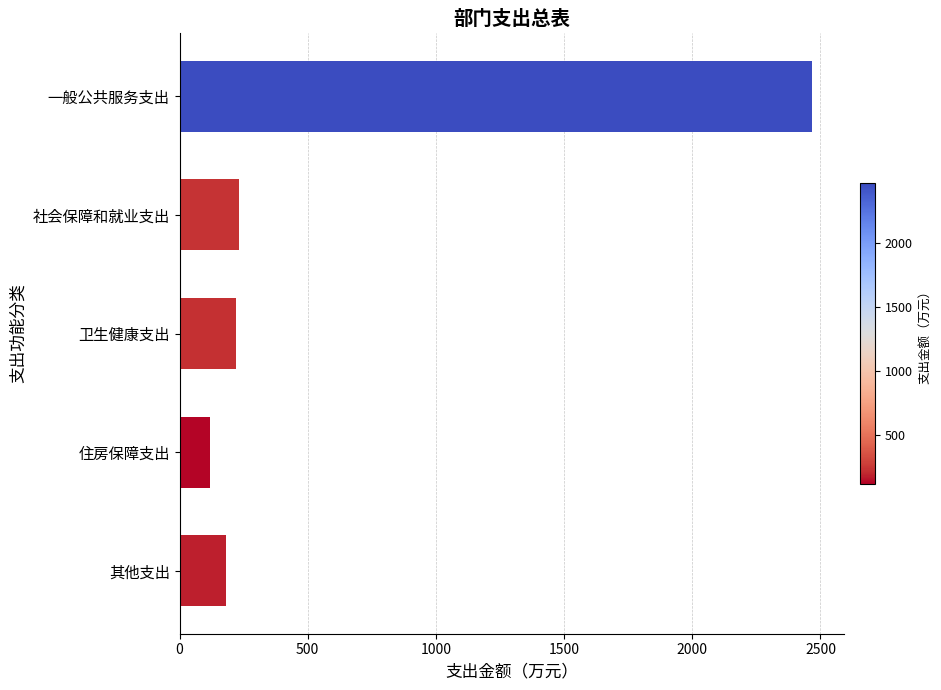

Which category has the lowest value across all series?

住房保障支出